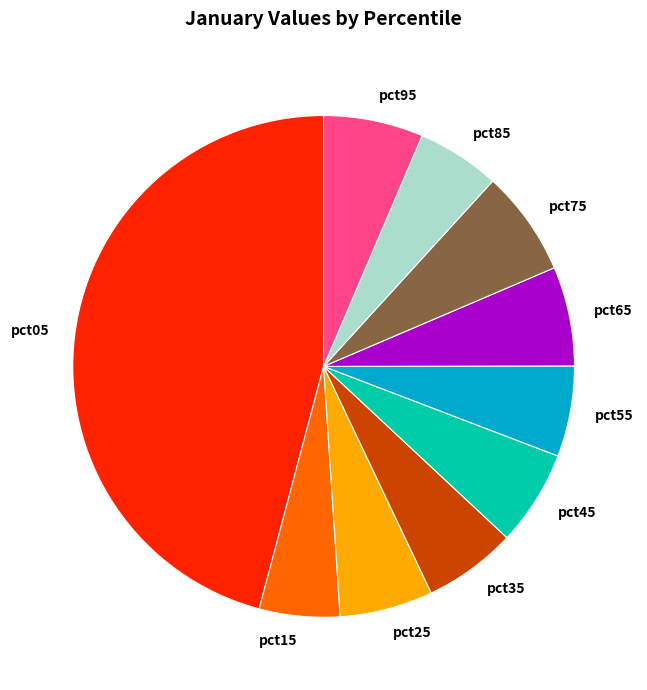

Do pct35 and pct85 together represent more than half of the pie?

No